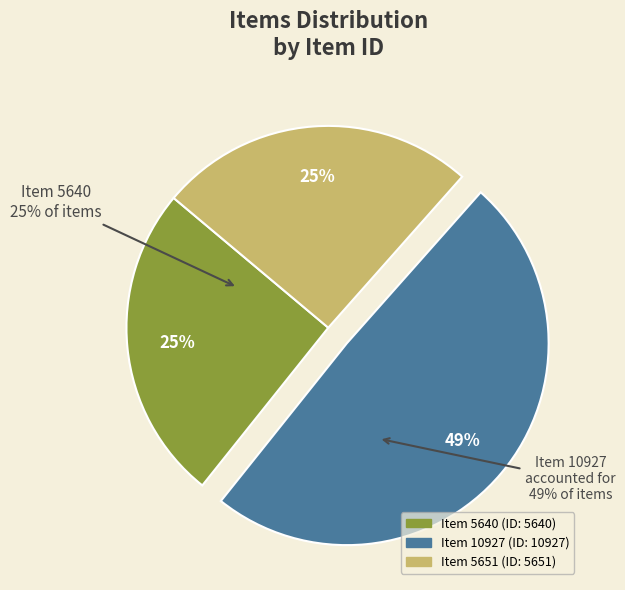

To the nearest percent, what is the average slice percentage?

33%